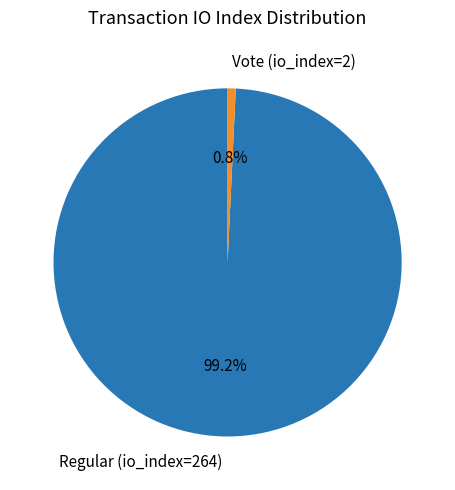

To the nearest percent, what is the combined percentage of Regular (io_index=264) and Vote (io_index=2)?

100%